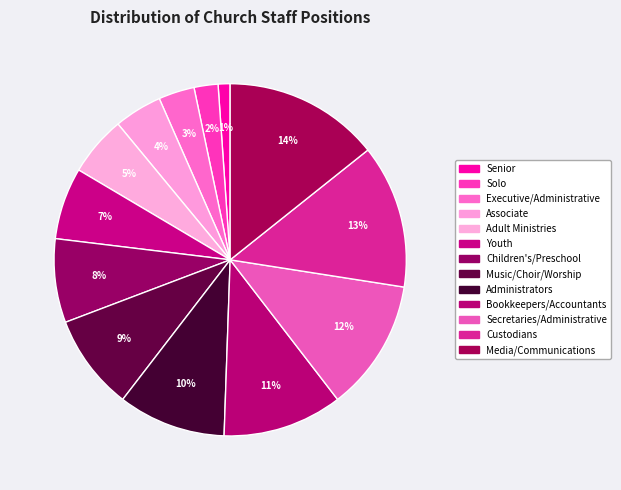

To the nearest percent, what is the average slice percentage?

8%